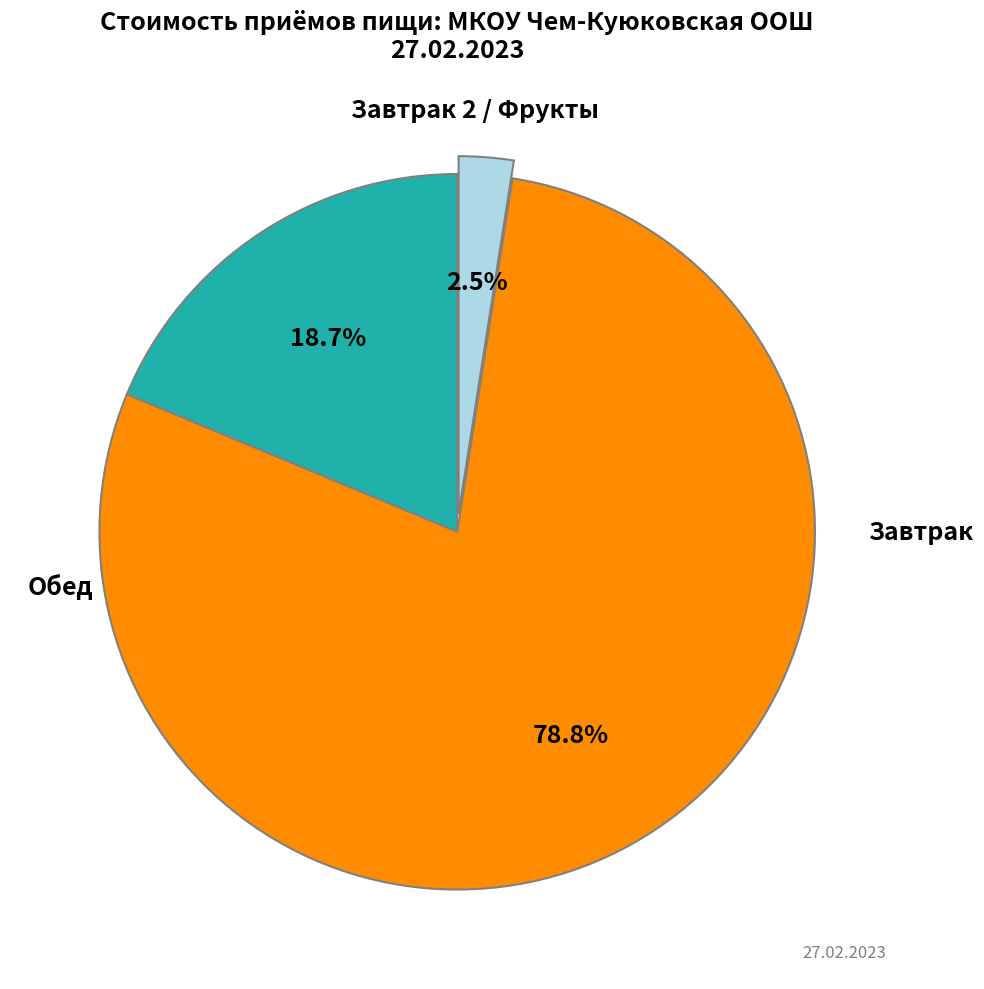

To the nearest percent, what is the average slice percentage?

33%